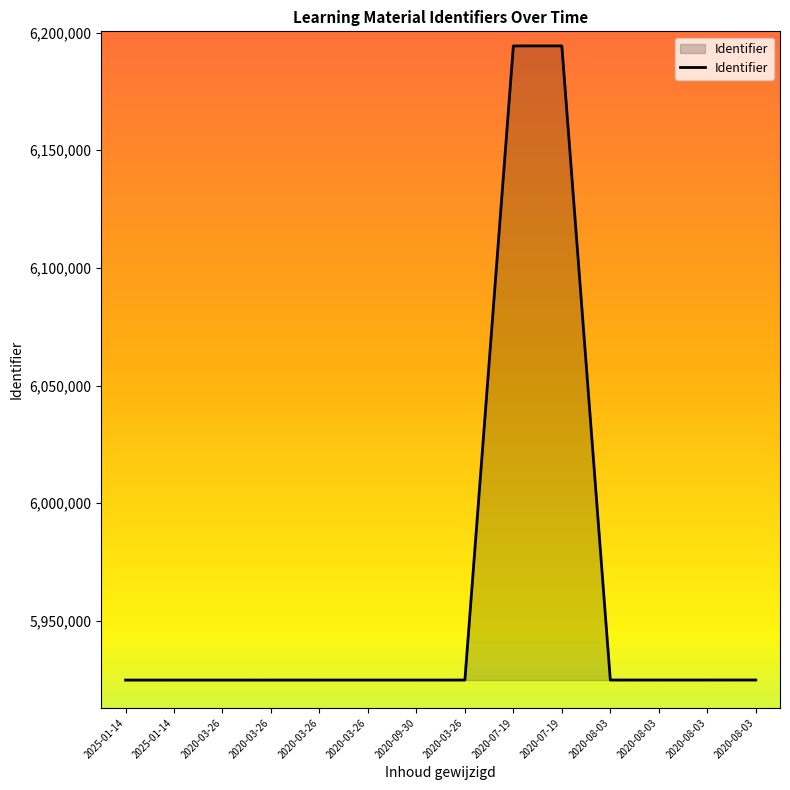

What is the difference between the values at 2020-07-19 and 2025-01-14?

269501